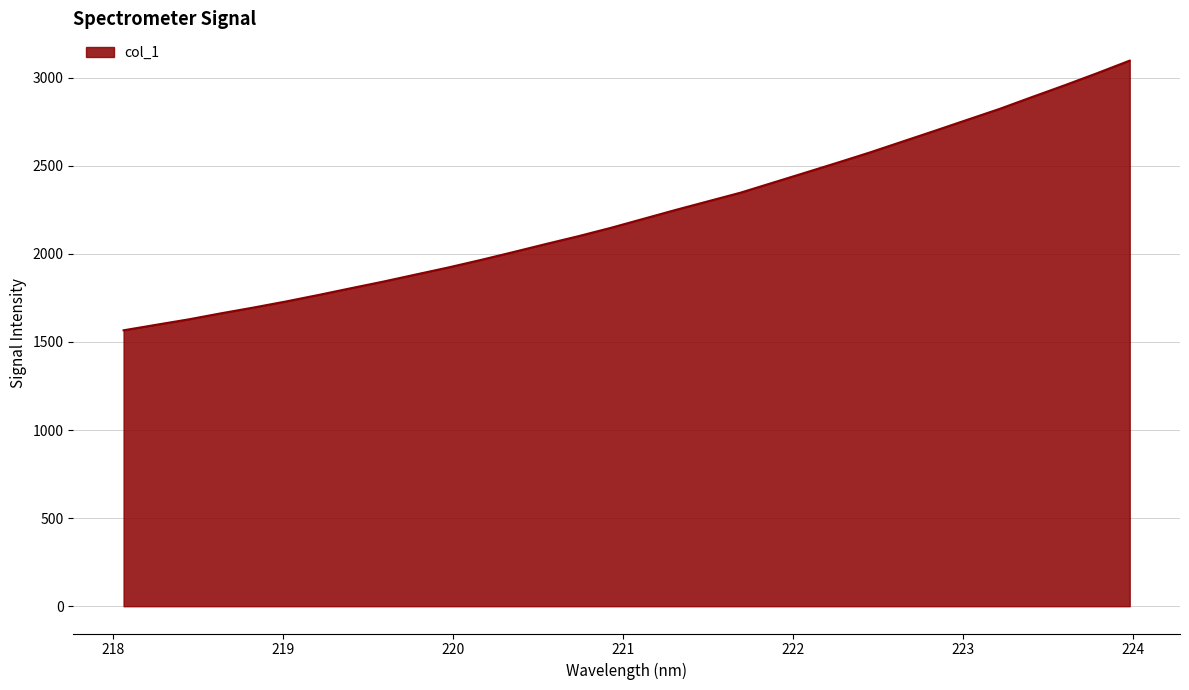

What is the sum of all values?

71313.4